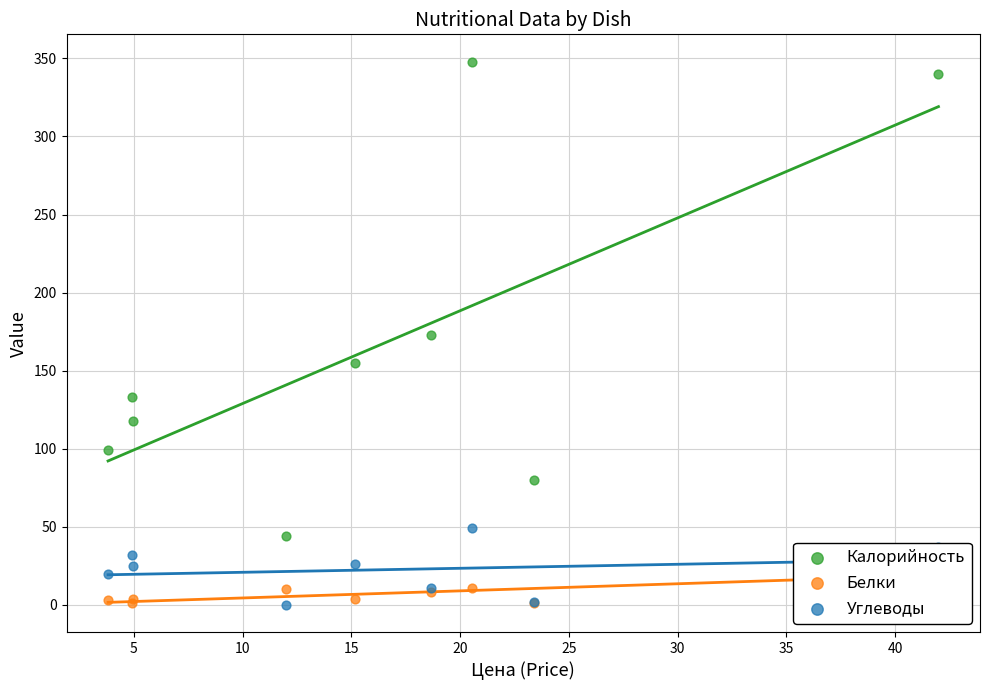

At how many categories does at least one series exceed 171?

3